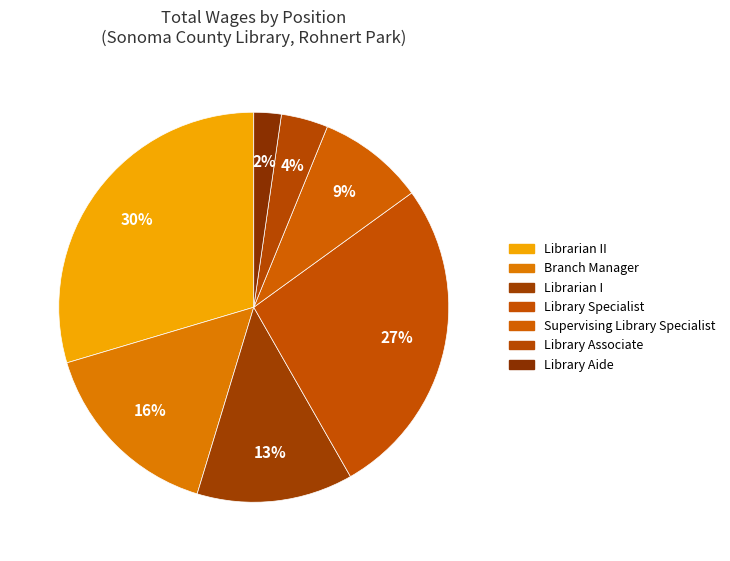

What is the smallest slice in the pie chart?

Library Aide